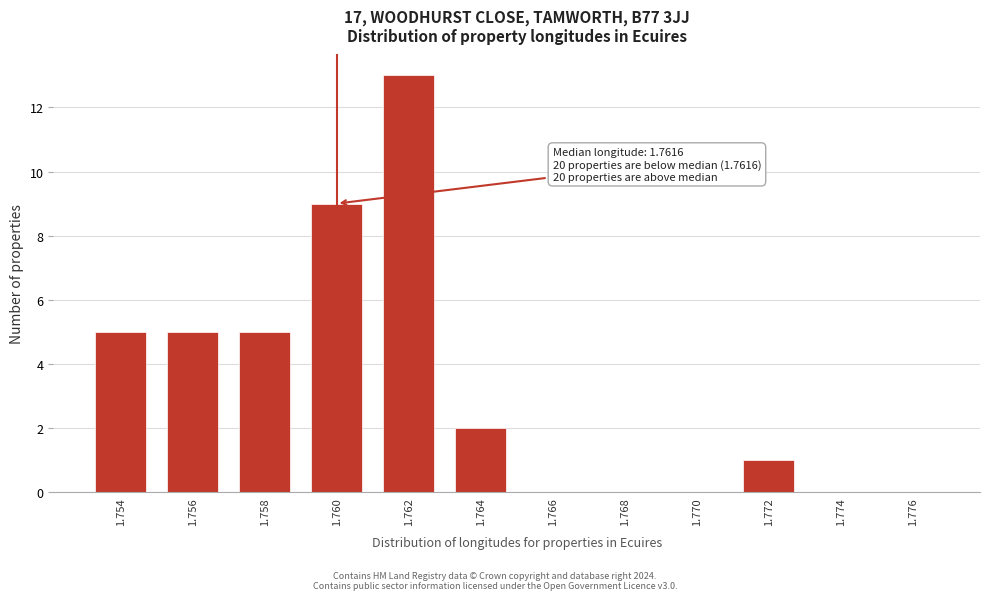

Reading left to right, list all the values displayed in this chart.

1.754=5	1.756=5	1.758=5	1.760=9	1.762=13	1.764=2	1.766=0	1.768=0	1.770=0	1.772=1	1.774=0	1.776=0